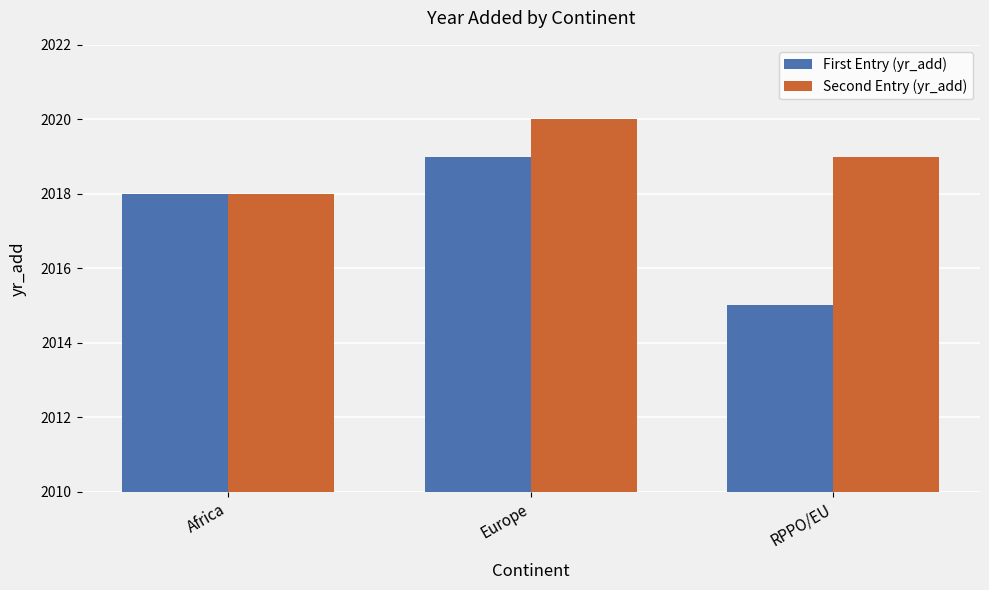

The Second Entry (yr_add) series shows 2019 at RPPO/EU. True or false?

True